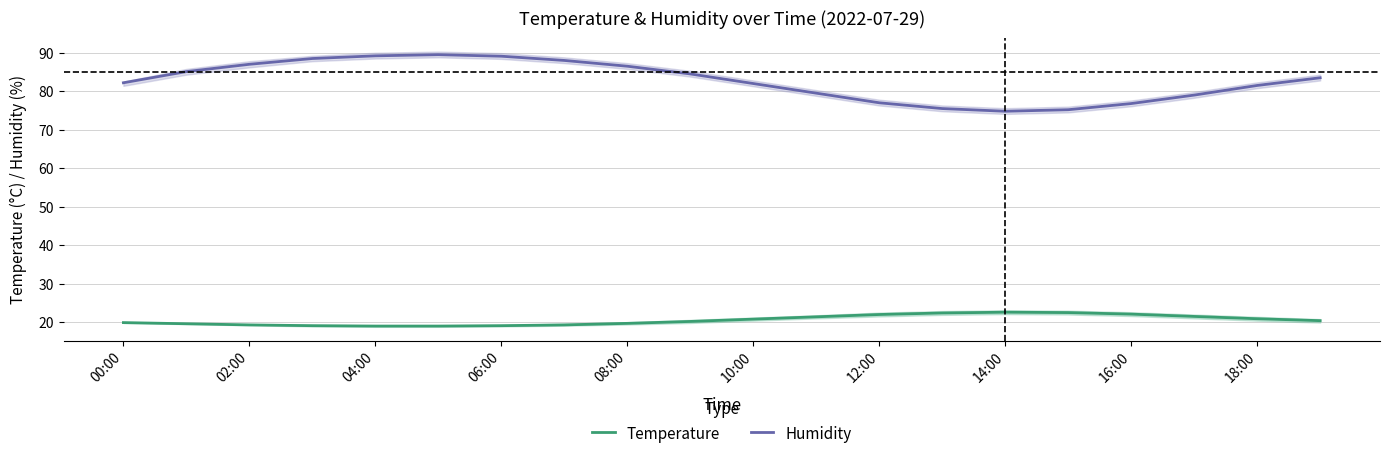

Rank the series by their maximum value, from lowest to highest.

Temperature, Humidity